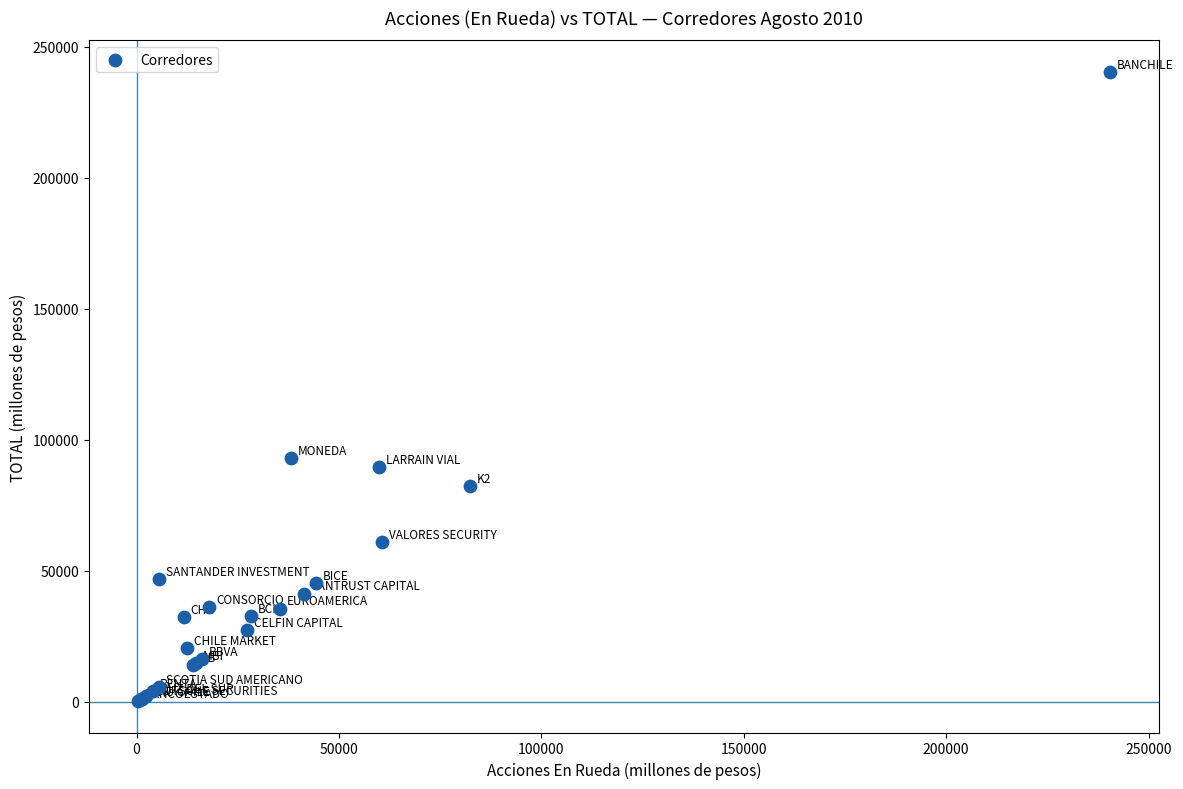

What Y value in the scatter plot is closest to 120376?

93085.0